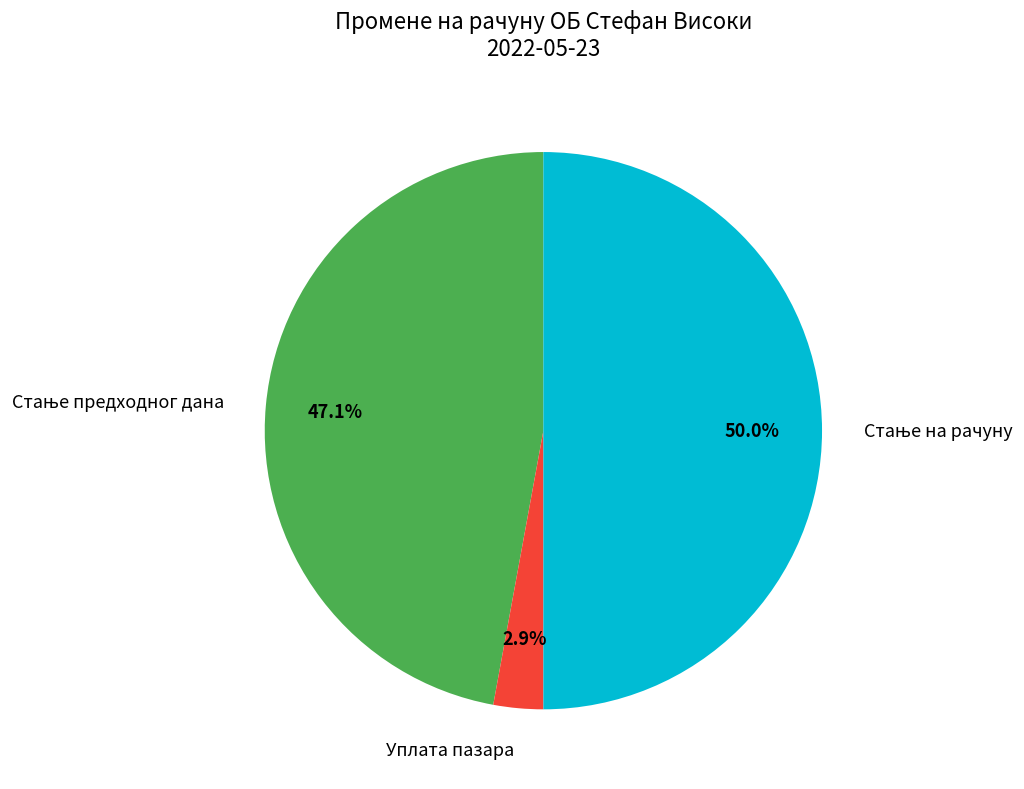

Does Уплата пазара represent more than half of the total?

No